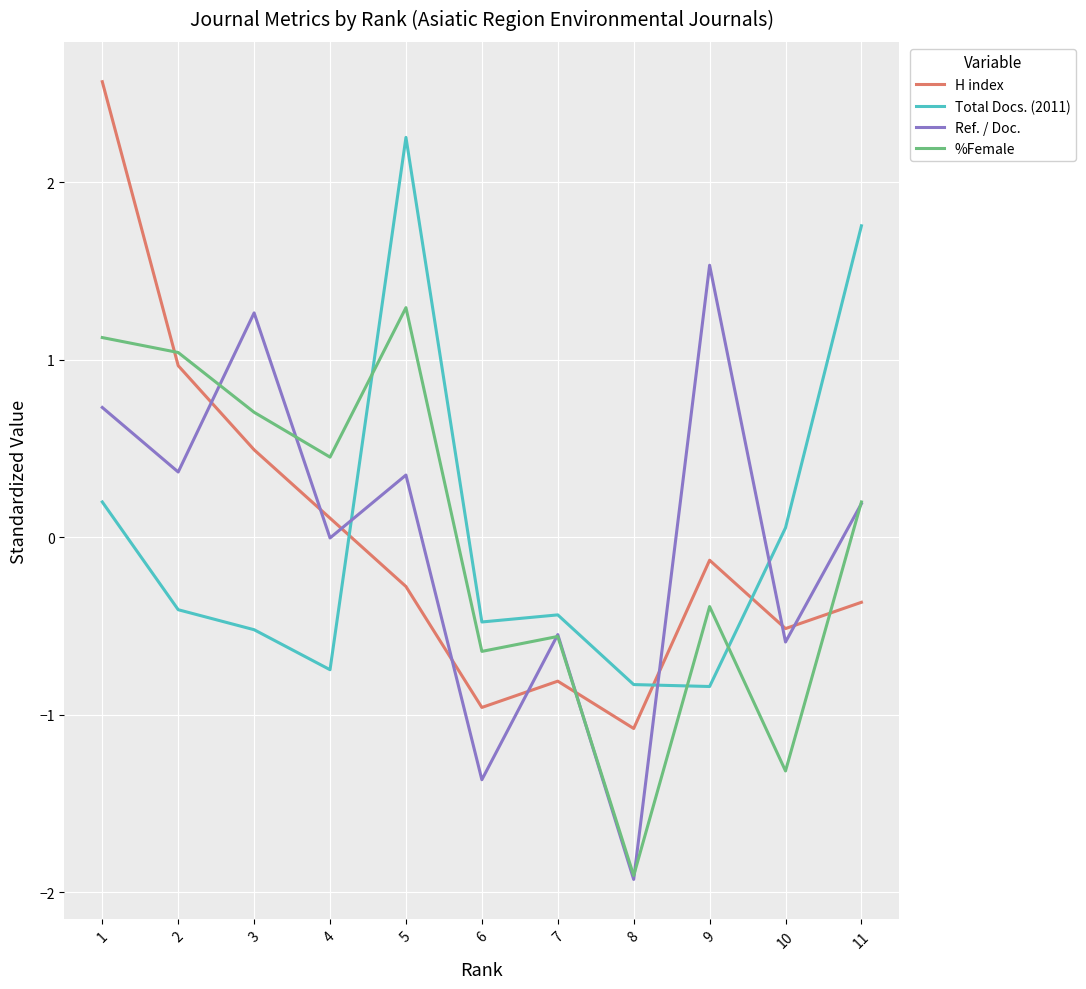

Rank the series by their maximum value, from lowest to highest.

%Female, Ref. / Doc., Total Docs. (2011), H index